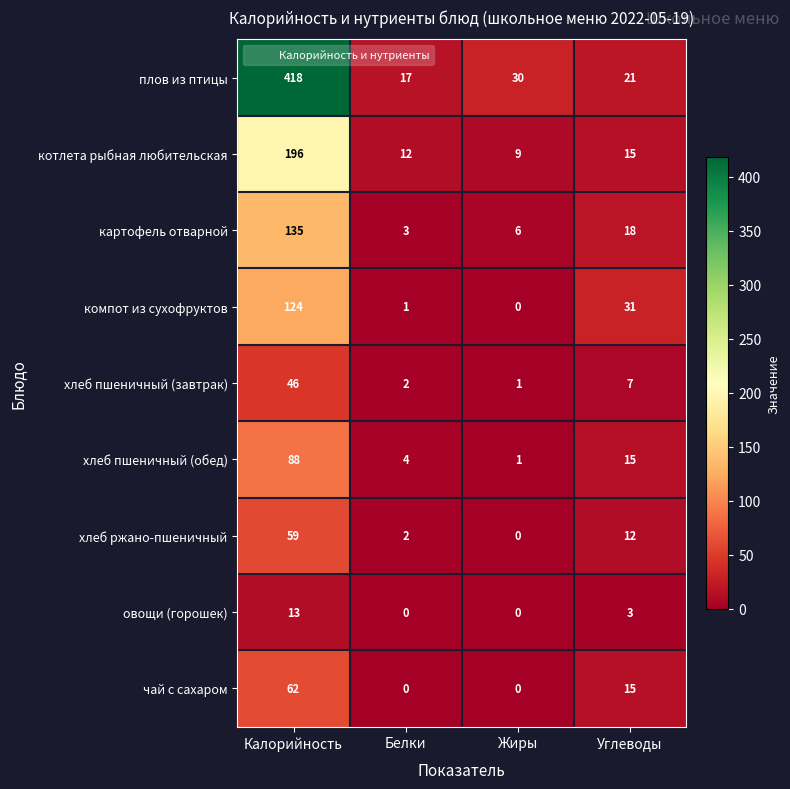

Which series has the largest total across all categories?

плов из птицы